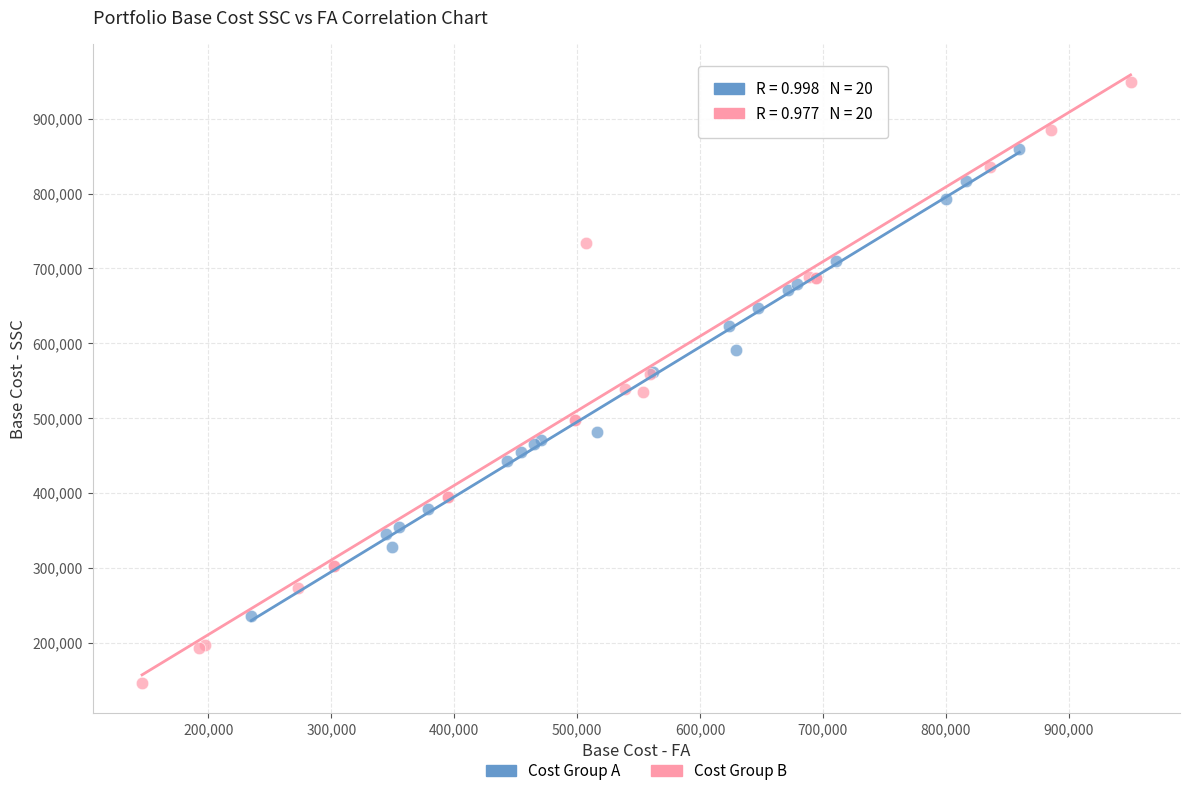

Which series contains the highest Y value?

Cost Group B